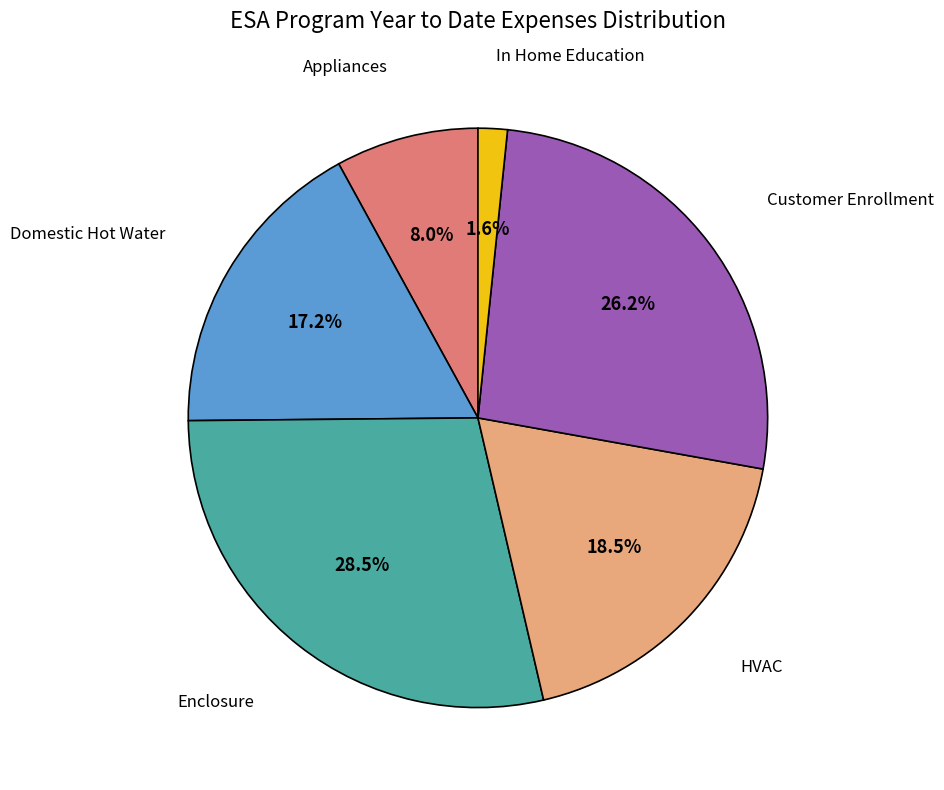

Does any single category account for the majority?

No